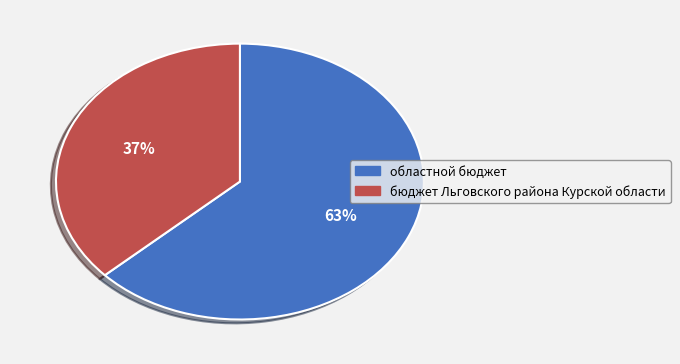

Is the sum of областной бюджет and бюджет Льговского района Курской области greater than half?

Yes